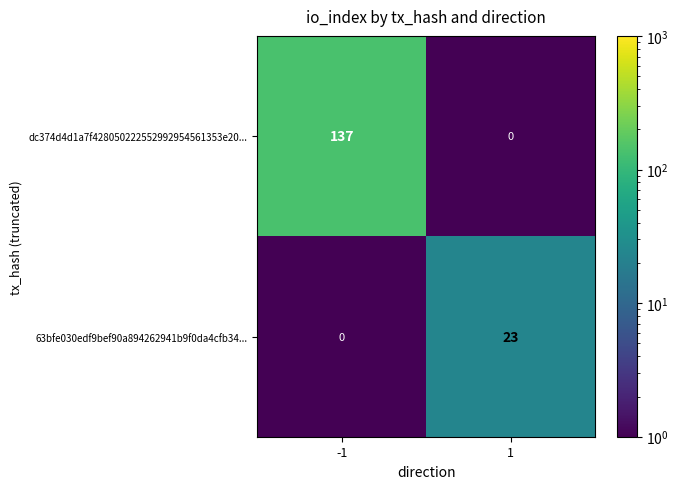

What is the maximum value shown in the chart?

137